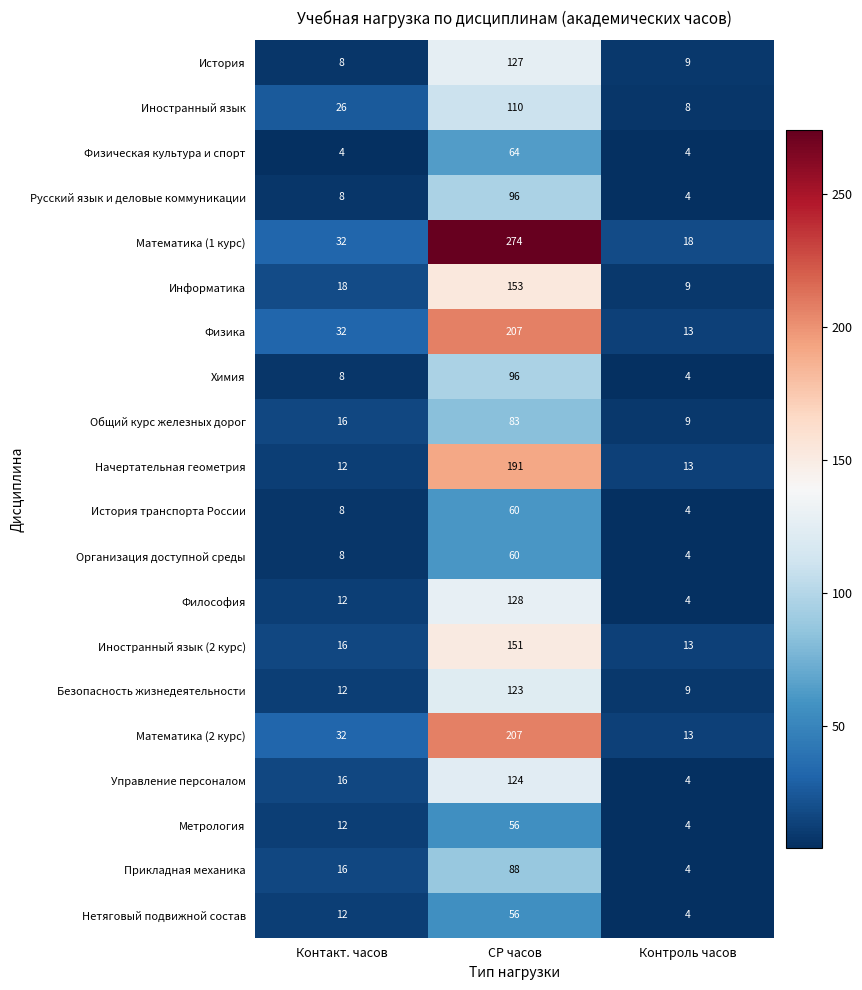

What is the total value across all series at Контроль часов?

154